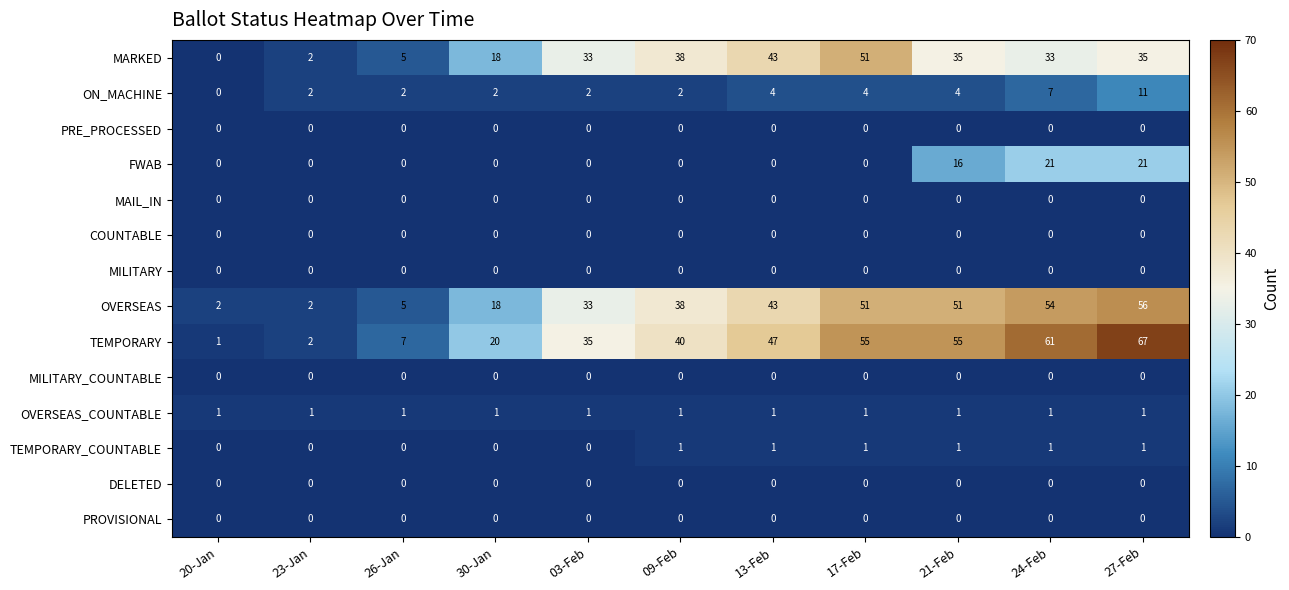

The value of MARKED at 09-Feb is 38. True or false?

True